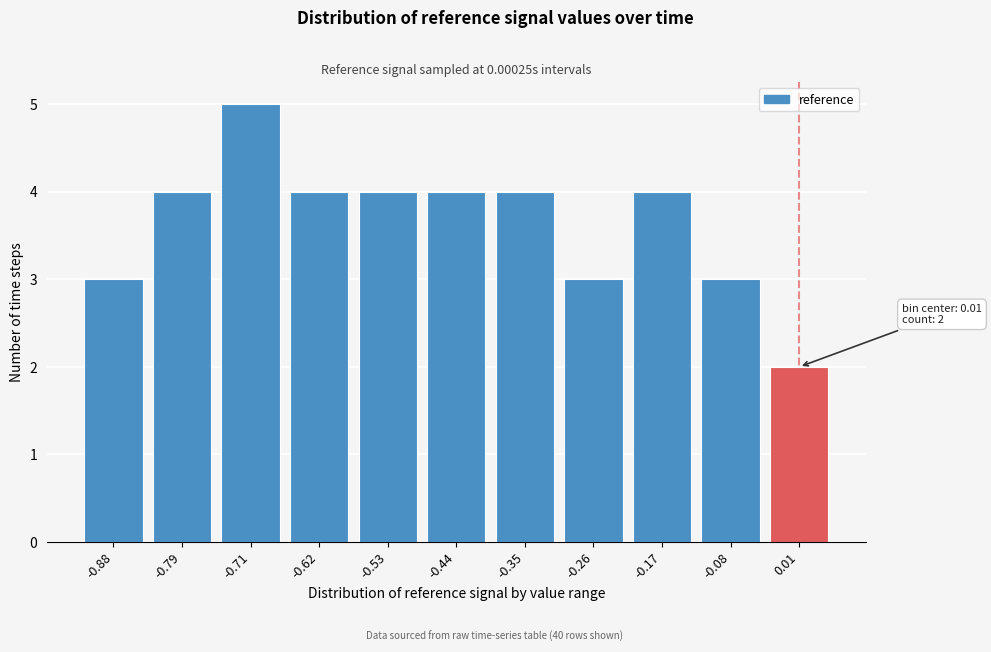

Reading right to left, what are all the values shown in this chart?

0.01=2	-0.08=3	-0.17=4	-0.26=3	-0.35=4	-0.44=4	-0.53=4	-0.62=4	-0.71=5	-0.79=4	-0.88=3